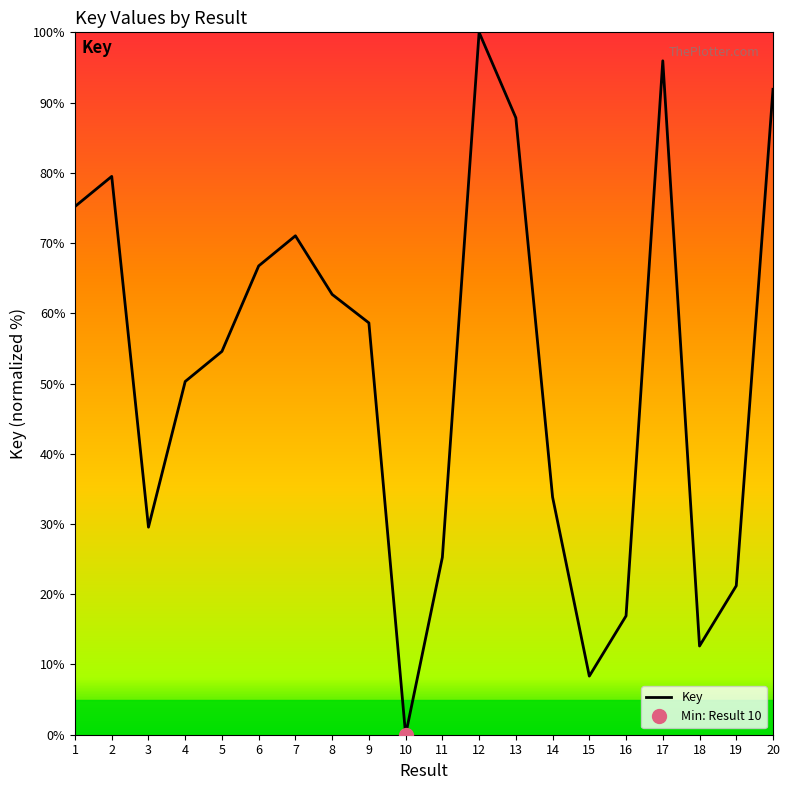

At which category does the chart reach its minimum across all series?

10